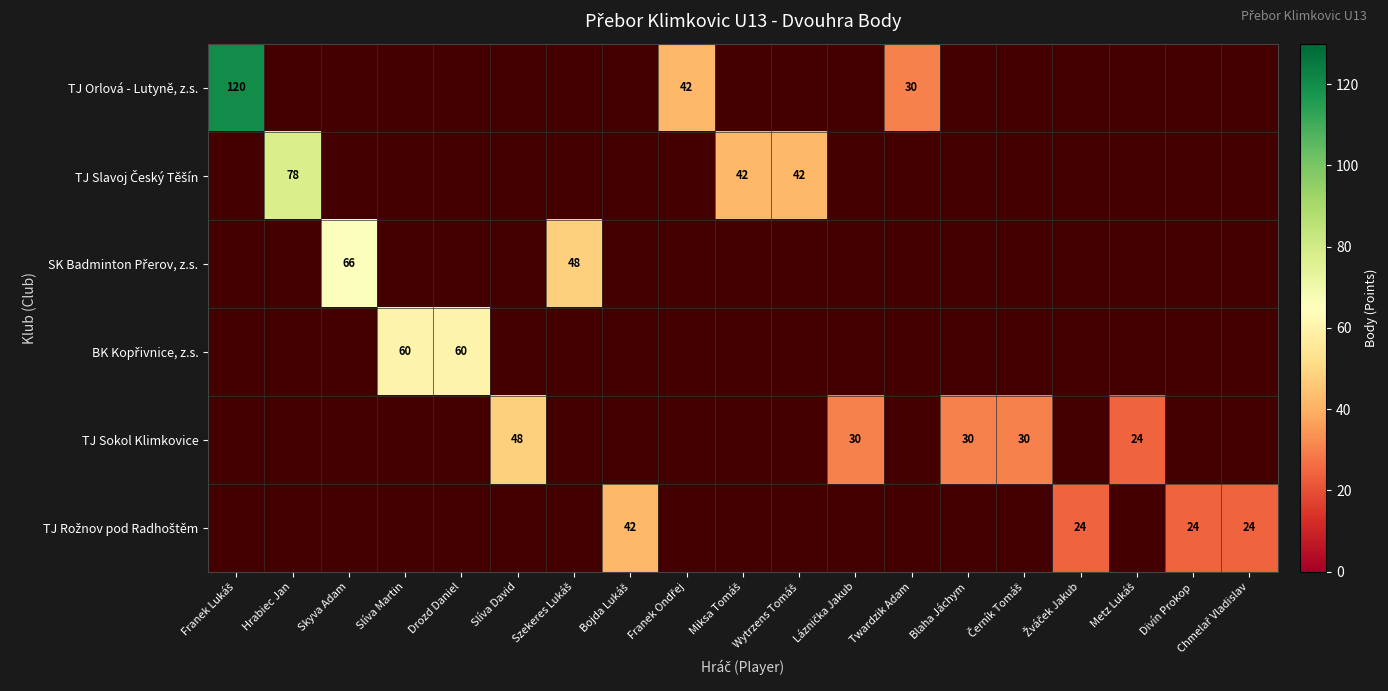

How many positive values does the SK Badminton Přerov, z.s. series have?

2